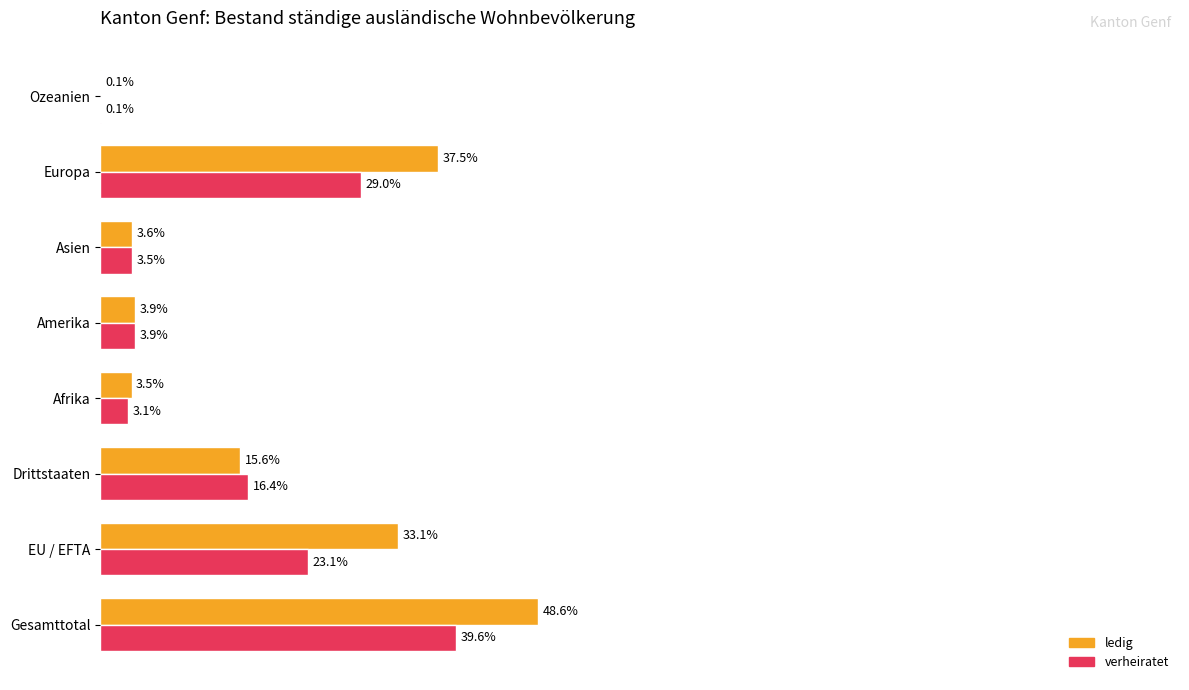

Which category has the highest value in the verheiratet series?

Gesamttotal